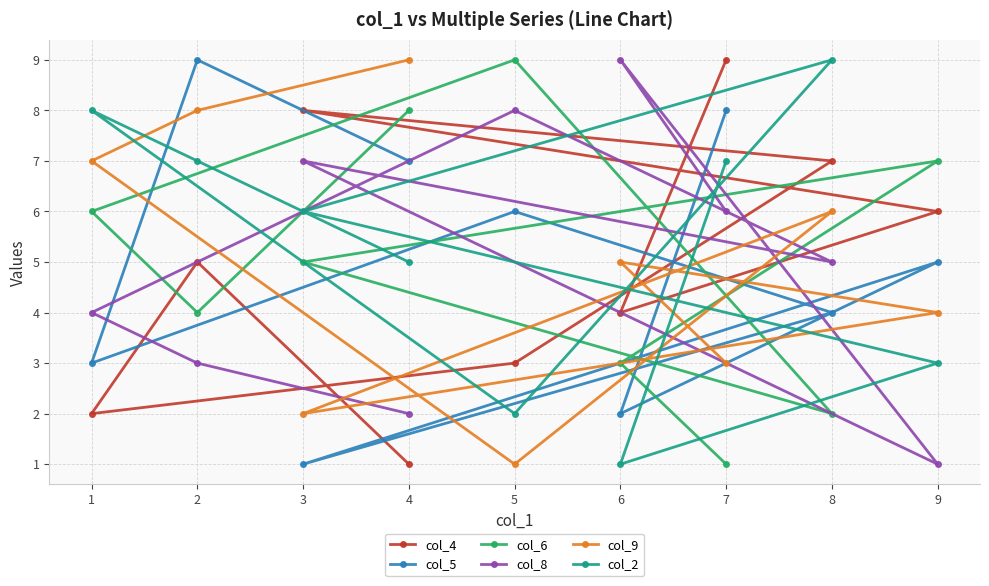

Reading left to right, transcribe all the data shown in this chart.

col_4: 1=2	2=5	3=8	4=1	5=3	6=4	7=9	8=7	9=6
col_5: 1=3	2=9	3=1	4=7	5=6	6=2	7=8	8=4	9=5
col_6: 1=6	2=4	3=5	4=8	5=9	6=3	7=1	8=2	9=7
col_8: 1=4	2=3	3=7	4=2	5=8	6=9	7=6	8=5	9=1
col_9: 1=7	2=8	3=2	4=9	5=1	6=5	7=3	8=6	9=4
col_2: 1=8	2=7	3=6	4=5	5=2	6=1	7=7	8=9	9=3